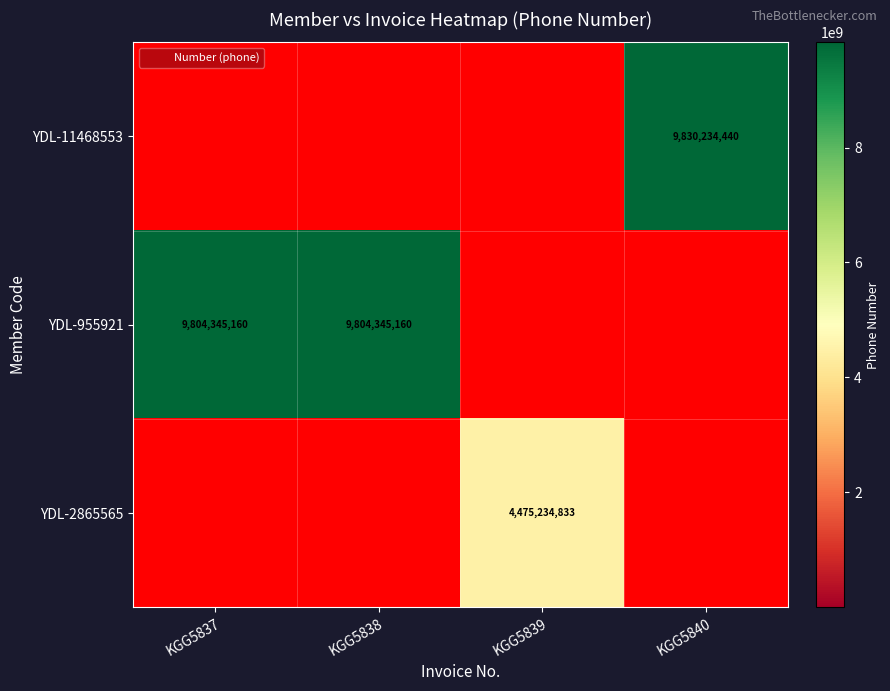

True or false: YDL-955921 has a value of 9804345160 at KGG5838.

True